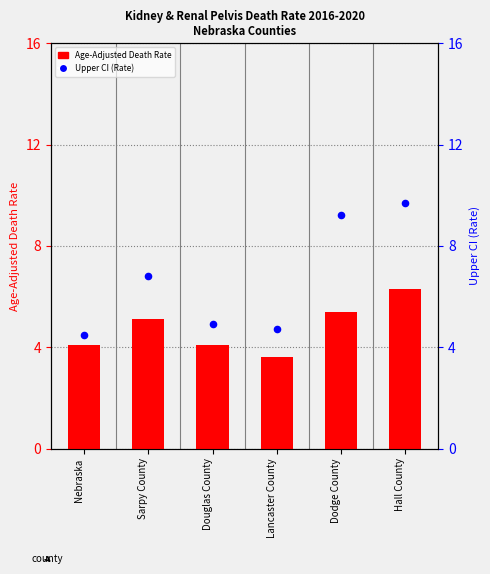

Which series has the largest total across all categories?

Upper CI (Rate)